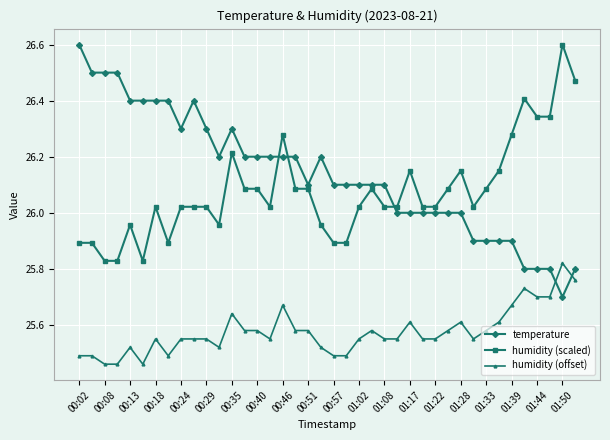

What are all the series names shown in the legend?

temperature, humidity (scaled), humidity (offset)